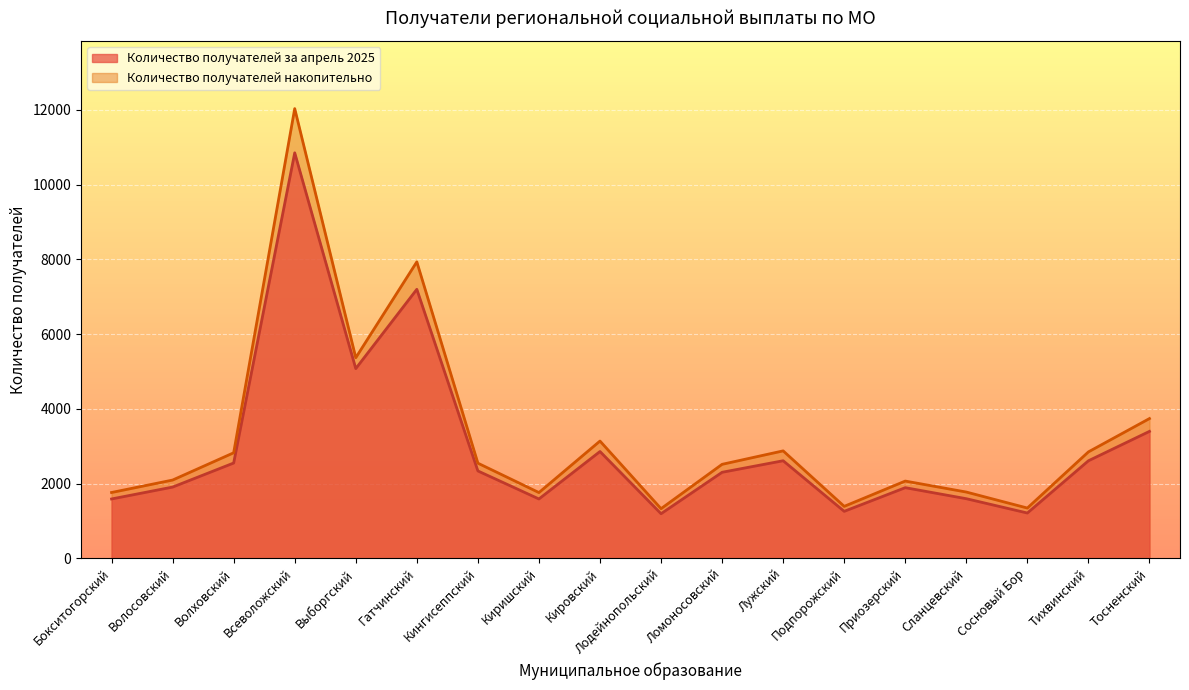

Between Тосненский and Подпорожский, which is larger?

Тосненский